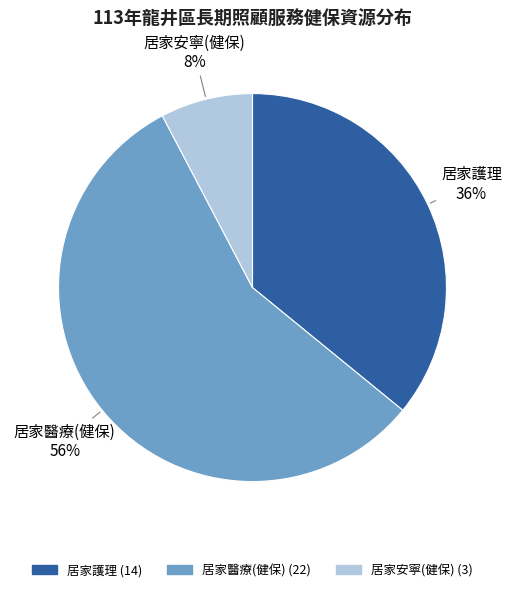

What percentage is the 居家安寧(健保) slice, to the nearest percent?

8%